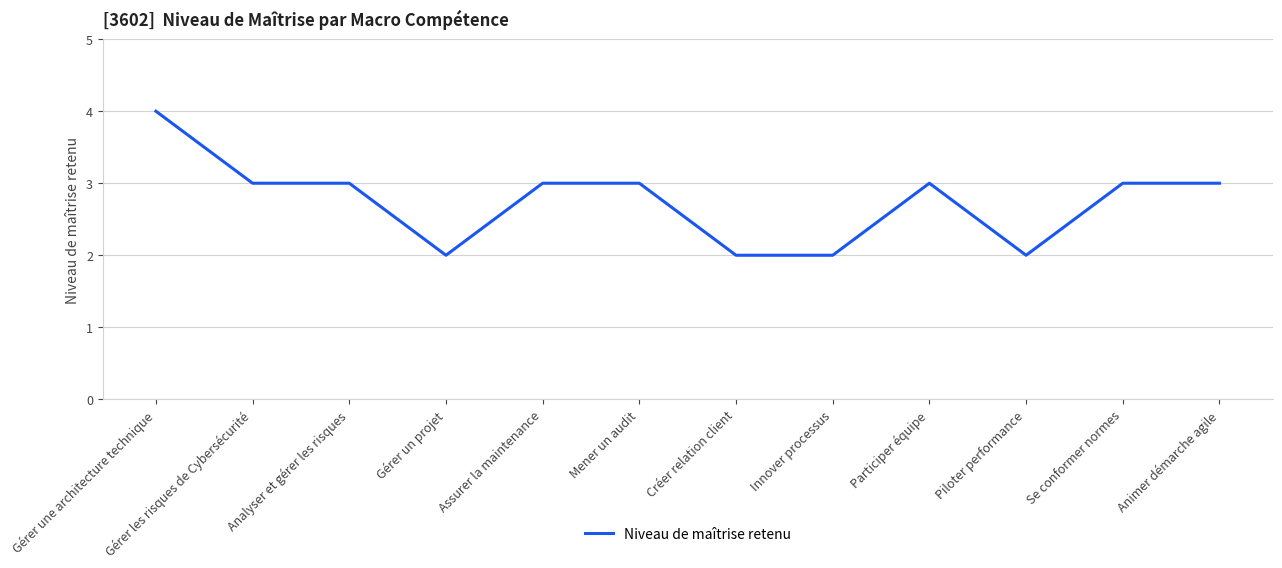

What is the ratio of the value at Animer démarche agile to the value at Piloter performance?

1.5